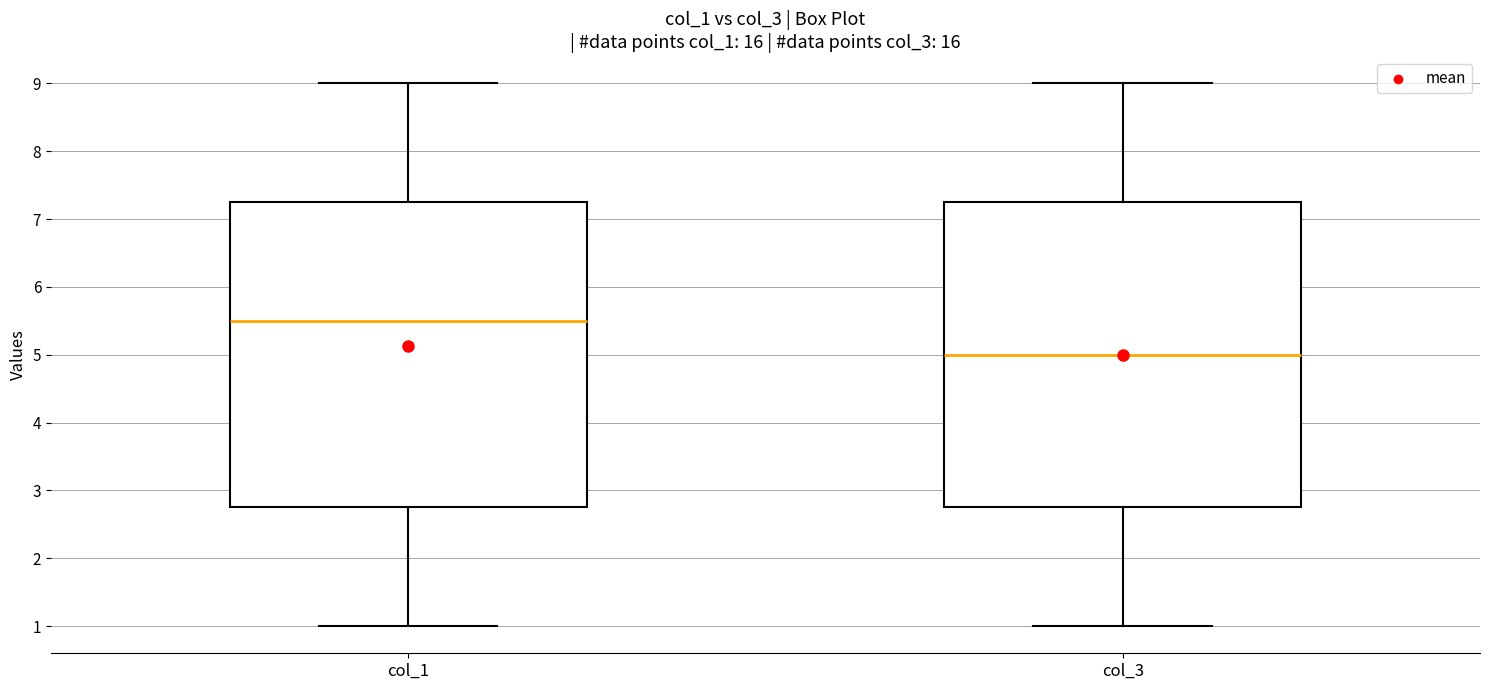

Reading left to right, read every box against the y-axis: the position of its median line, the range the box covers, and the ends of its whiskers. The values are not printed on the chart, so give them approximately, as read against the axis.

col_1: median 5.5, box 2.8 to 7.3, whiskers 1.0 to 9.0
col_3: median 5.0, box 2.8 to 7.3, whiskers 1.0 to 9.0